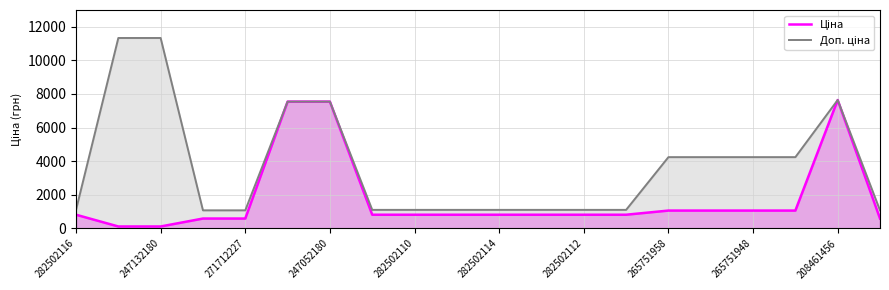

What is the total value across all series at 282502110?

1914.8